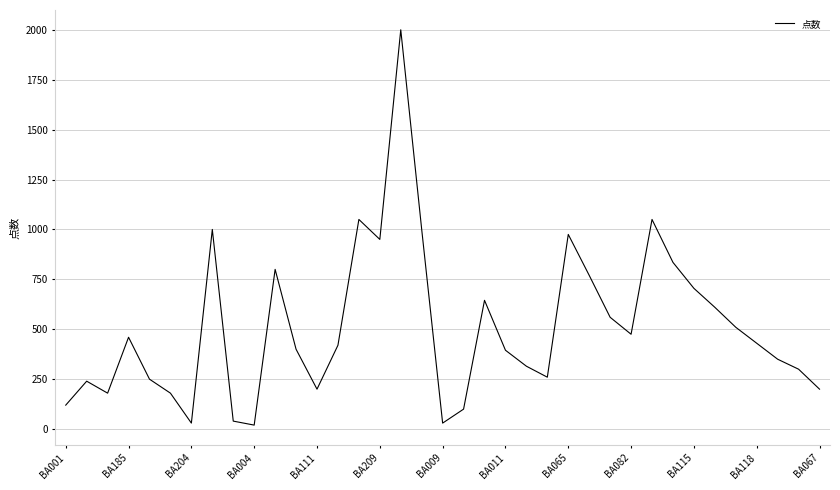

What is the difference between the maximum and minimum values?

1980